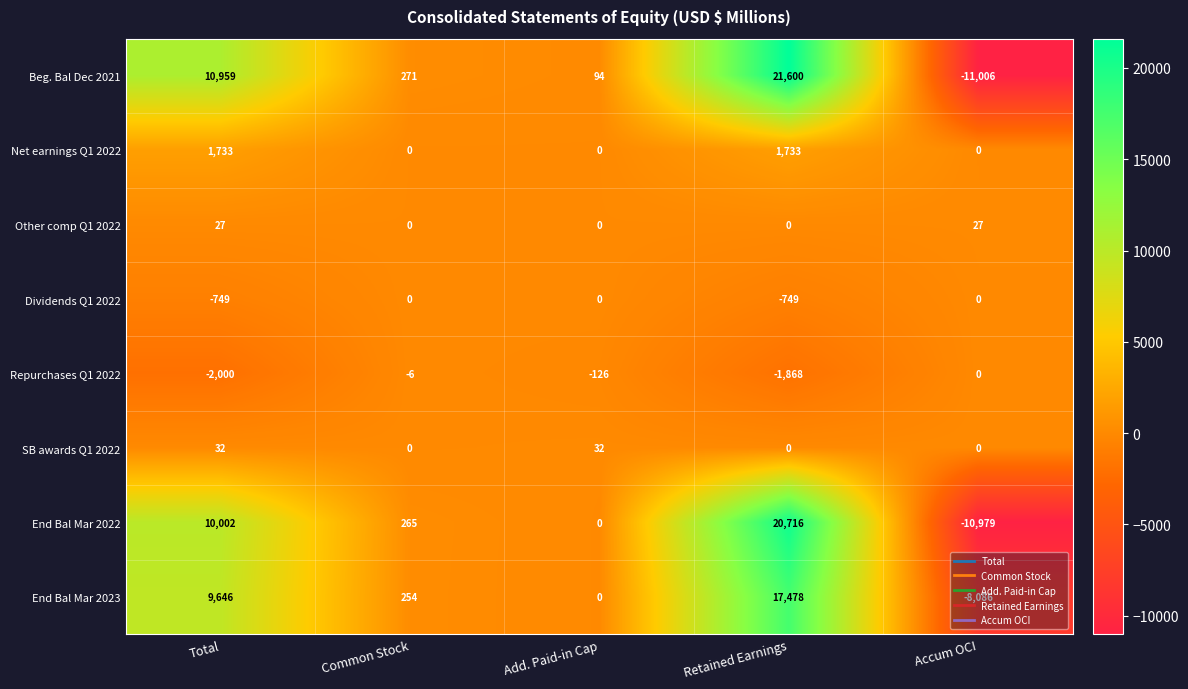

Count the Other comp Q1 2022 values in the range 0 to 27.

5